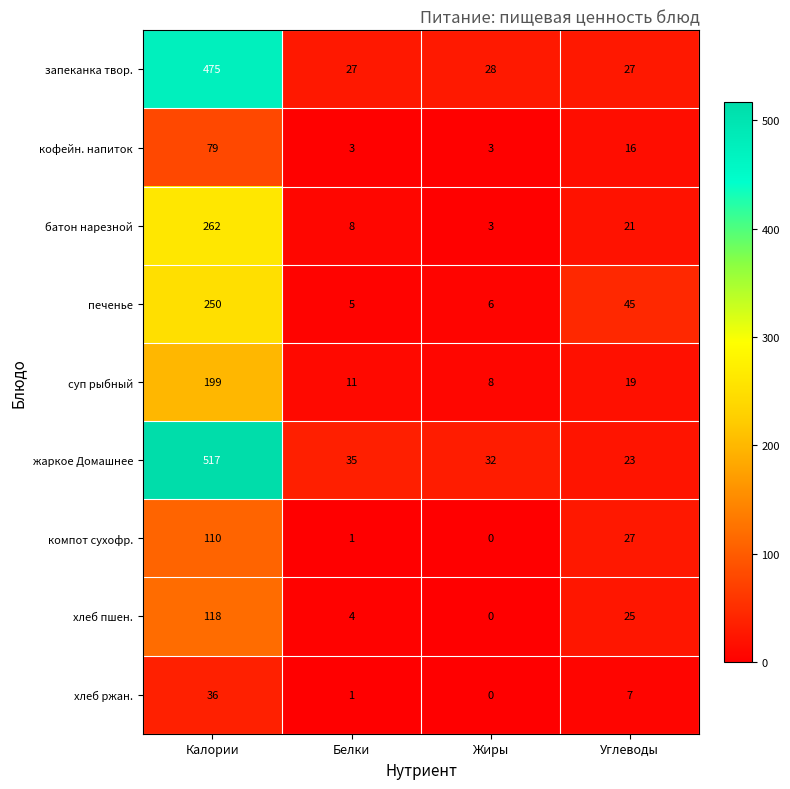

Rank the series by their maximum value, from highest to lowest.

жаркое Домашнее, запеканка твор., батон нарезной, печенье, суп рыбный, хлеб пшен., компот сухофр., кофейн. напиток, хлеб ржан.